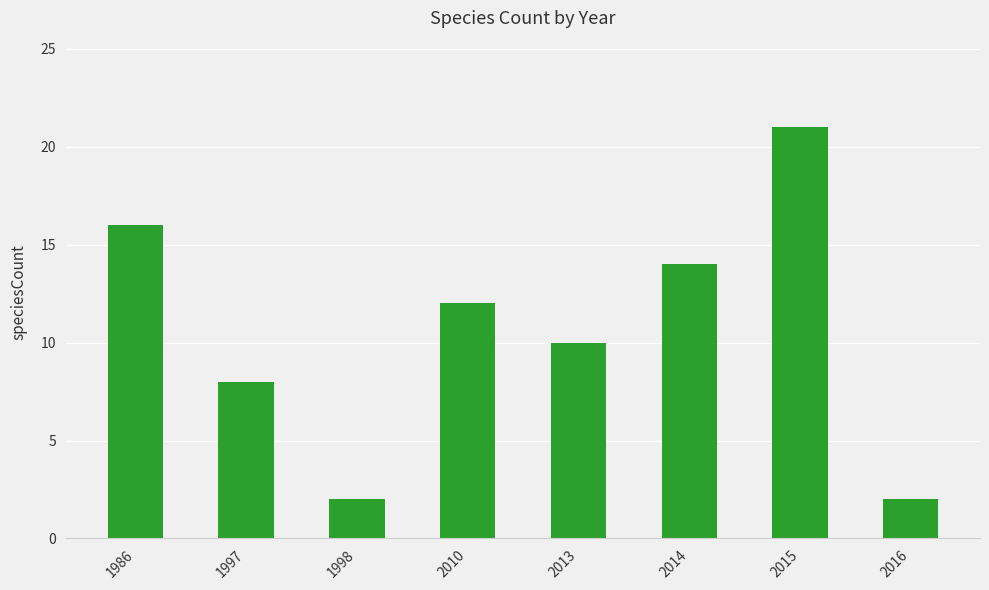

Between 2014 and 1998, which is larger?

2014